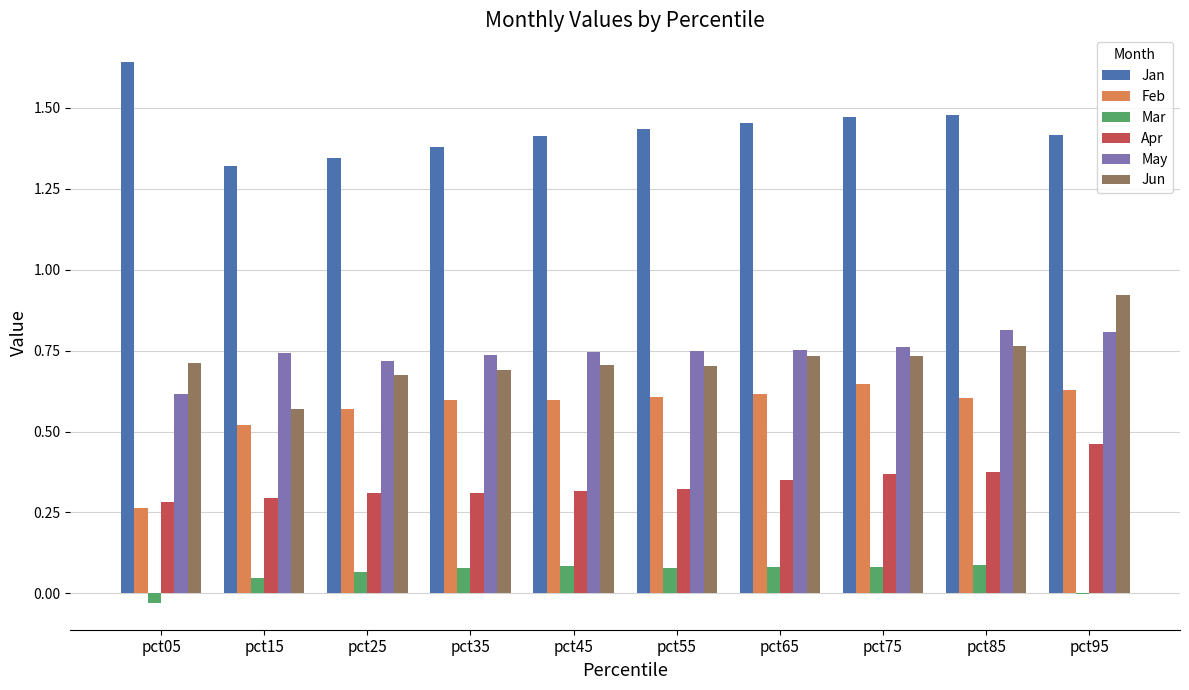

Between pct05 and pct45, which series saw the biggest shift?

Feb